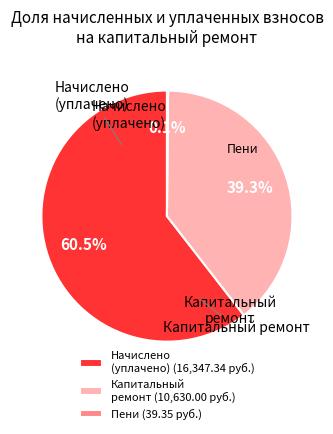

Is there any slice that represents more than half of the pie?

Yes